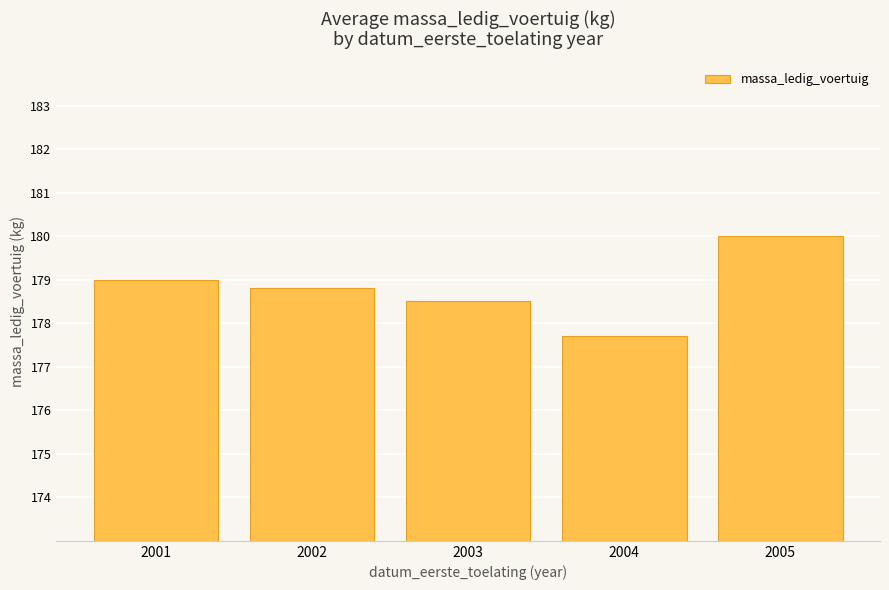

The chart shows a value of 177.7 at 2004. True or false?

True